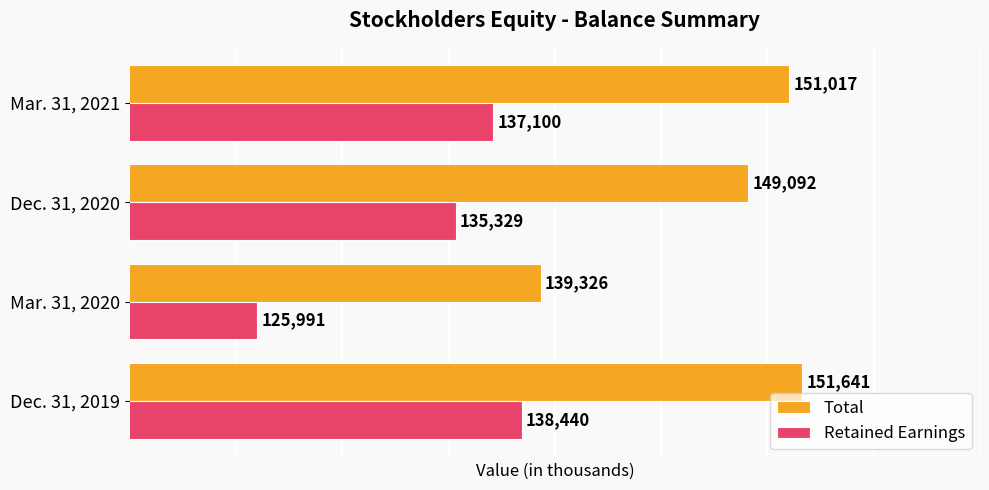

Which series has the largest range (max minus min)?

Retained Earnings